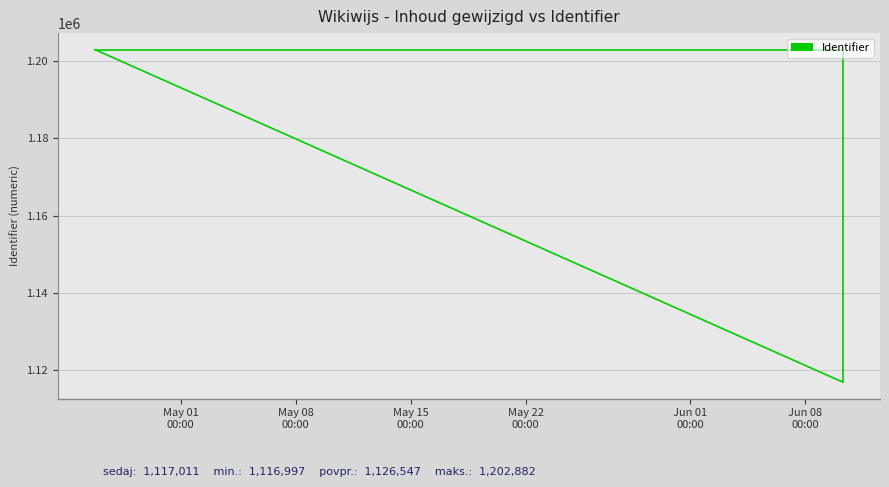

Which has a higher value, Jun 08
00:00 or May 15
00:00?

May 15
00:00